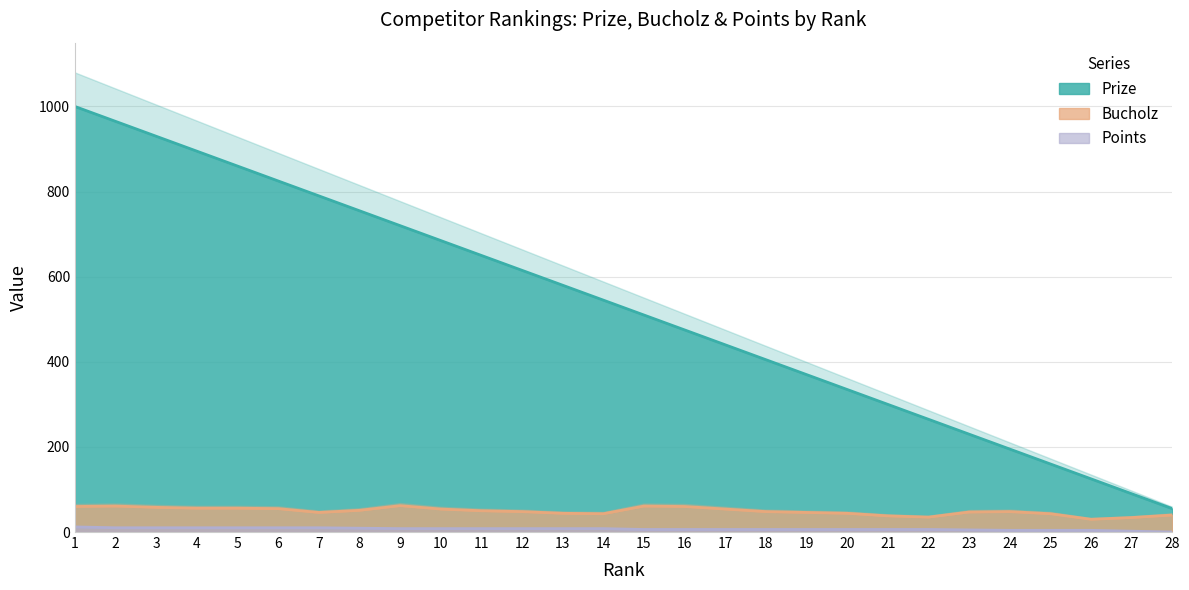

What is the total value across all series at 21?

344